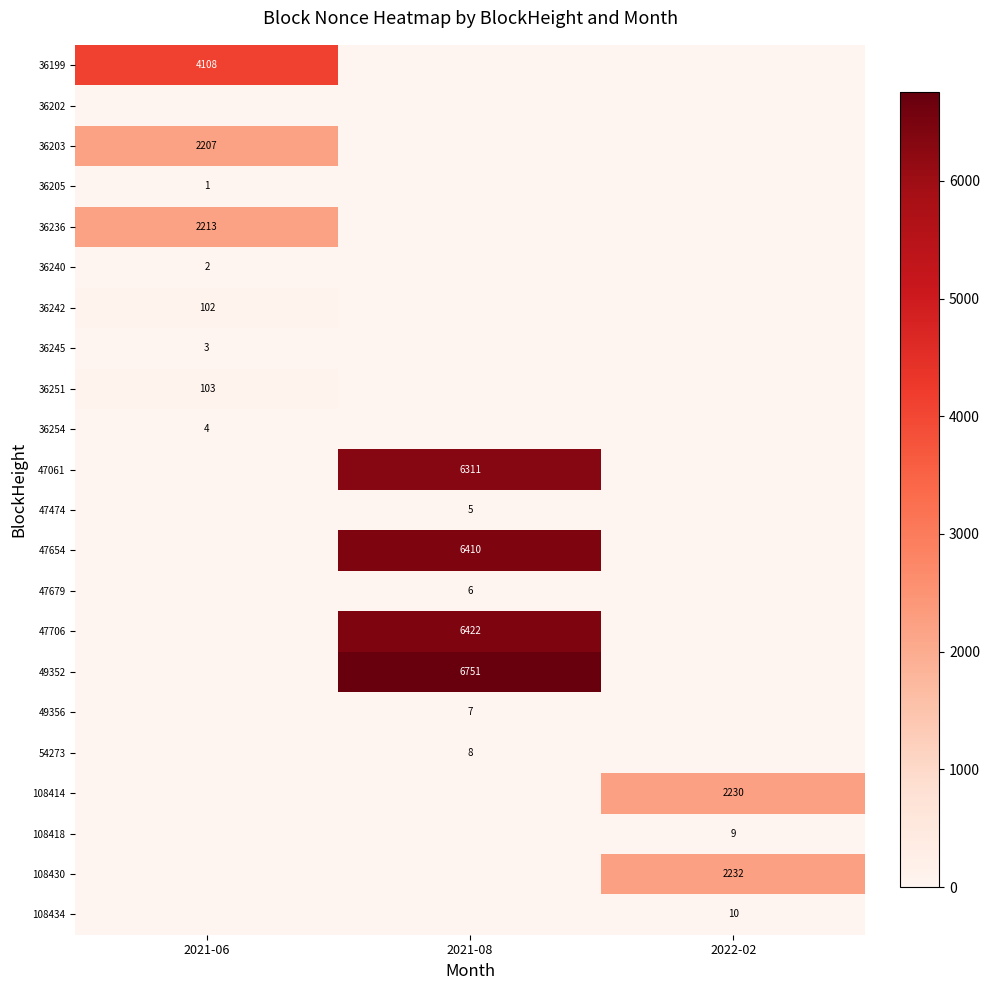

Is it true that 36199 equals 4108 at 2021-06?

True